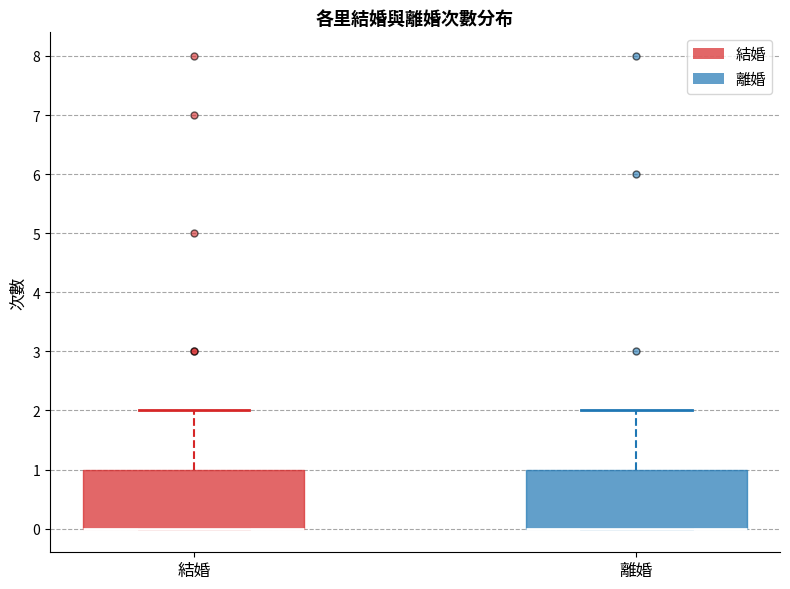

Reading left to right, read every box against the y-axis: the position of its median line, the range the box covers, and the ends of its whiskers. The values are not printed on the chart, so give them approximately, as read against the axis.

結婚: median 0 (drawn on the box's lower edge), box 0 to 1, whiskers 0 to 2
離婚: median 0 (drawn on the box's lower edge), box 0 to 1, whiskers 0 to 2